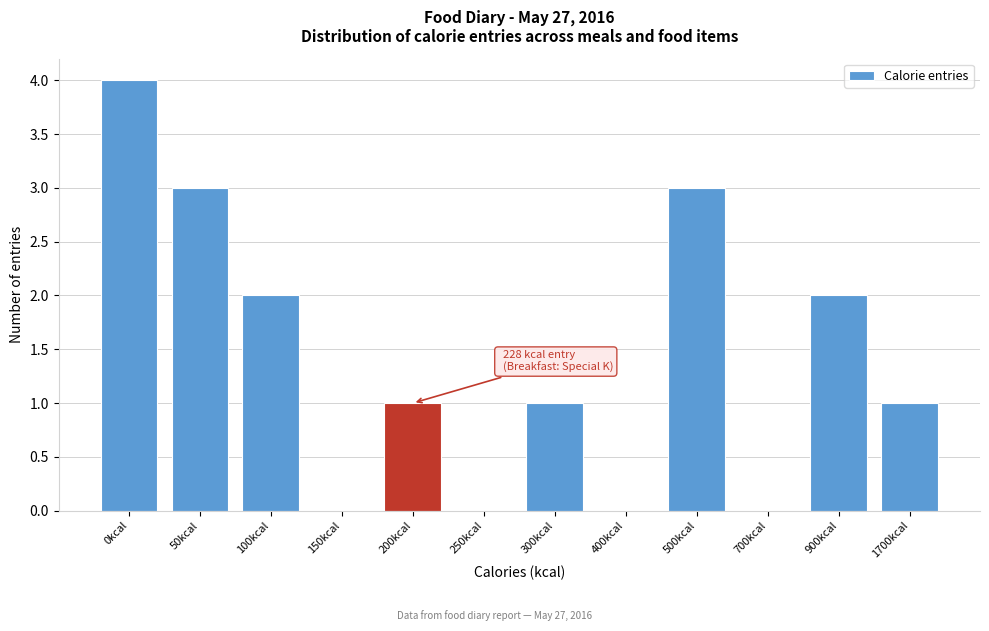

Reading right to left, extract all data points from this chart.

1700kcal=1	900kcal=2	700kcal=0	500kcal=3	400kcal=0	300kcal=1	250kcal=0	200kcal=1	150kcal=0	100kcal=2	50kcal=3	0kcal=4